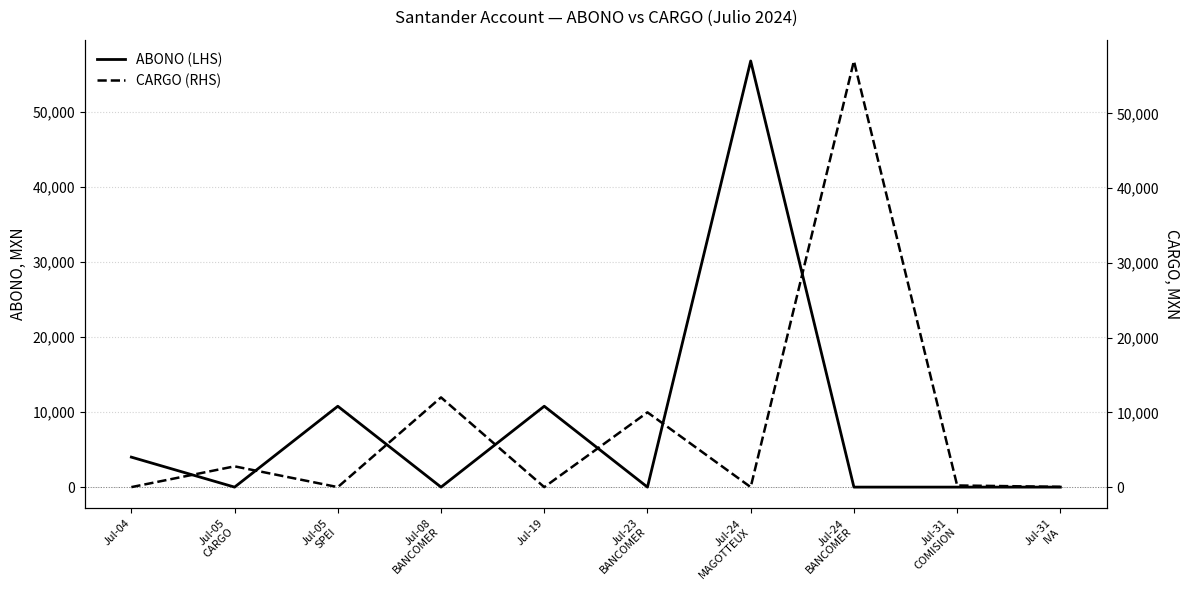

True or false: CARGO (RHS) and ABONO (LHS) intersect in this chart.

True